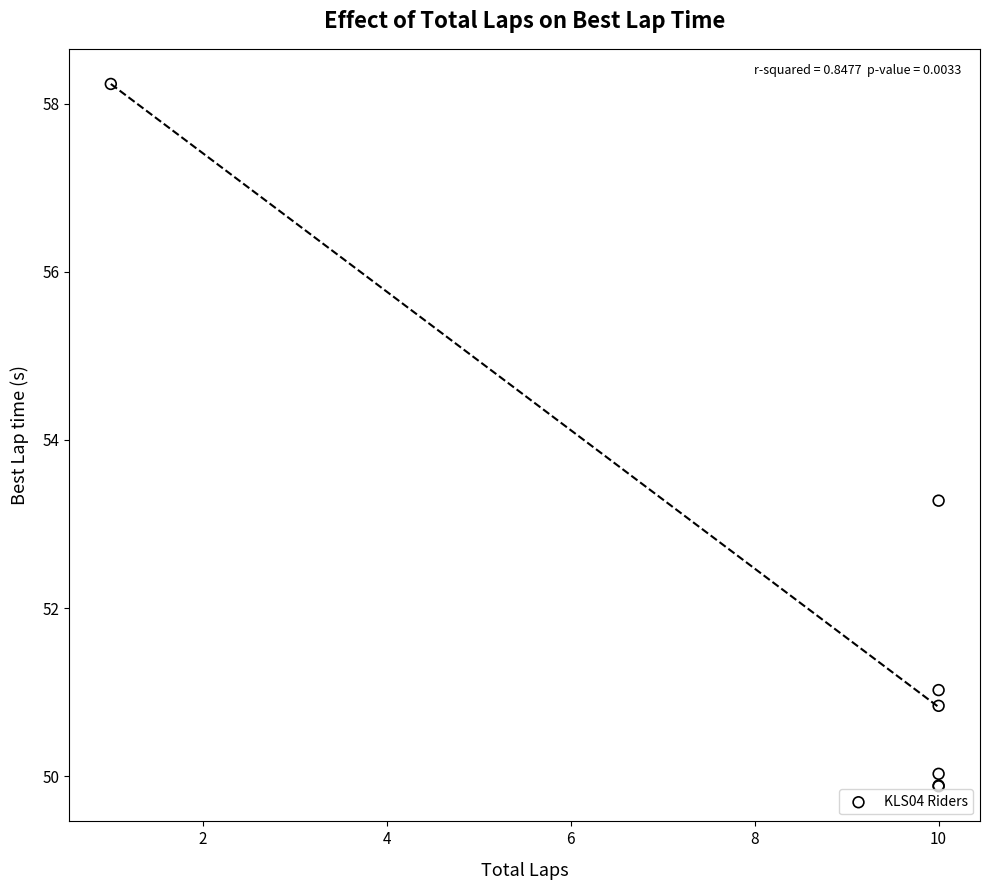

What Y value in the scatter plot is closest to 54?

53.3